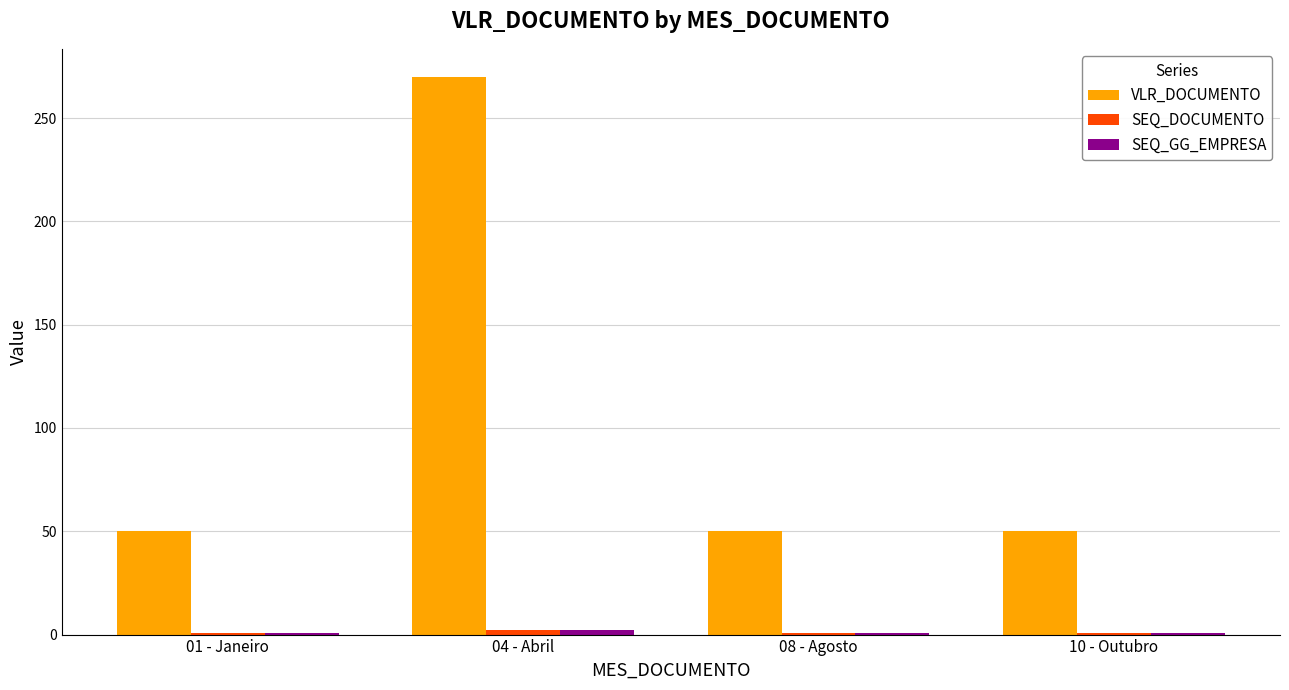

Which series has the largest range (max minus min)?

VLR_DOCUMENTO